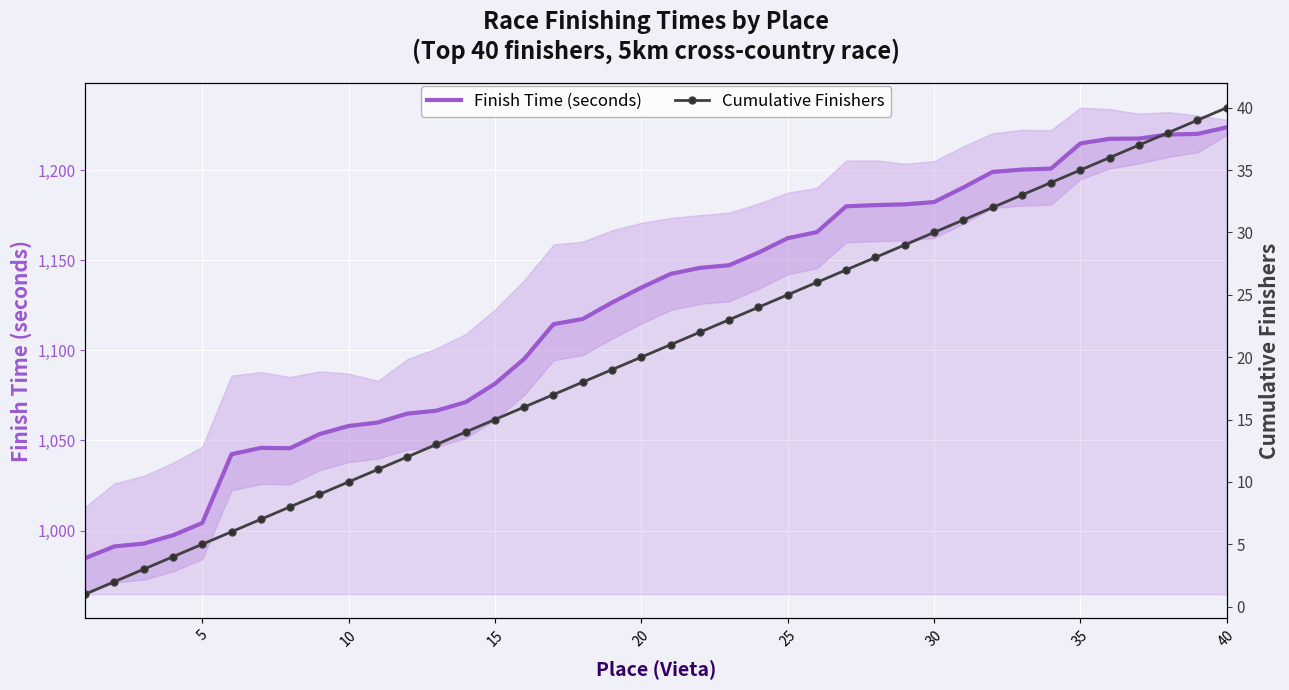

What is the highest value of the Finish Time (seconds) series?

1223.7